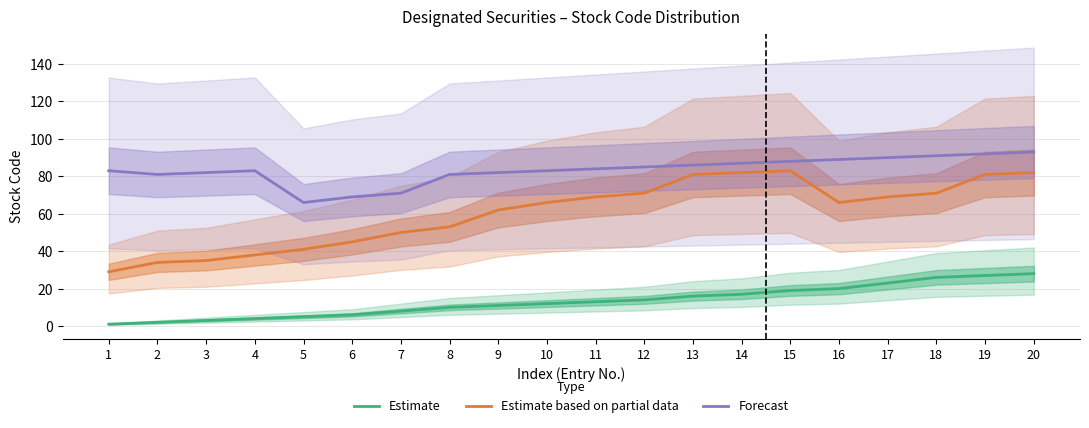

Does the chart display data point markers on the line(s)?

No